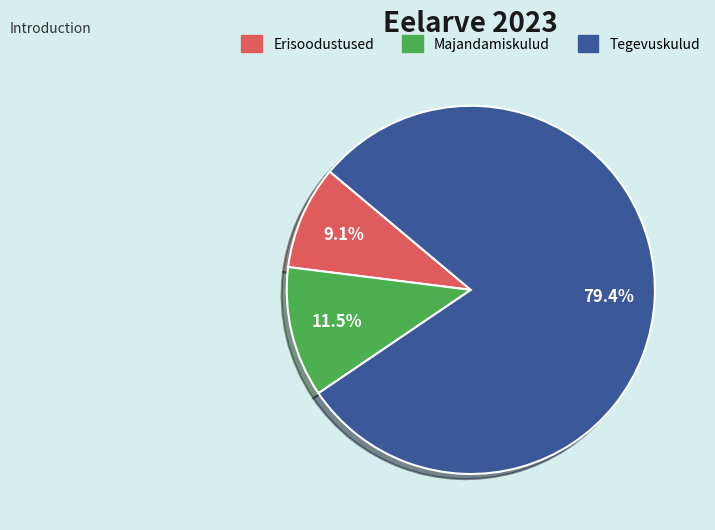

Does Tegevuskulud represent more than half of the total?

Yes